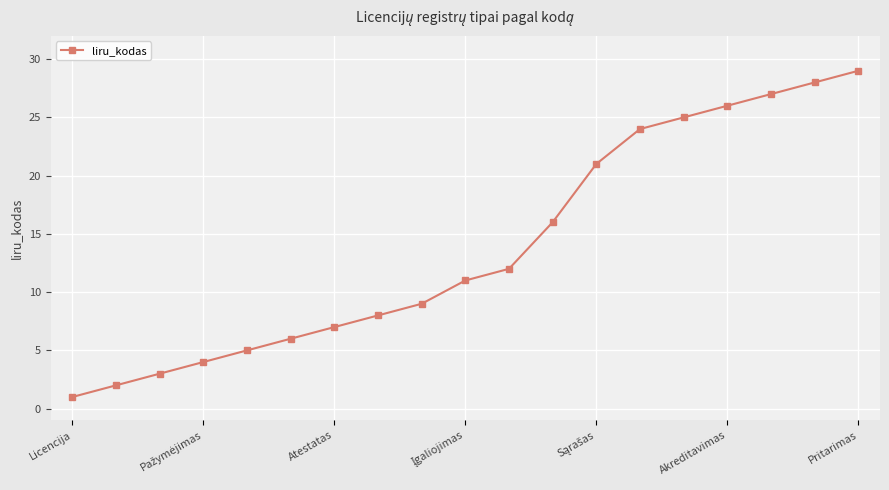

How many data points does each series have?

19